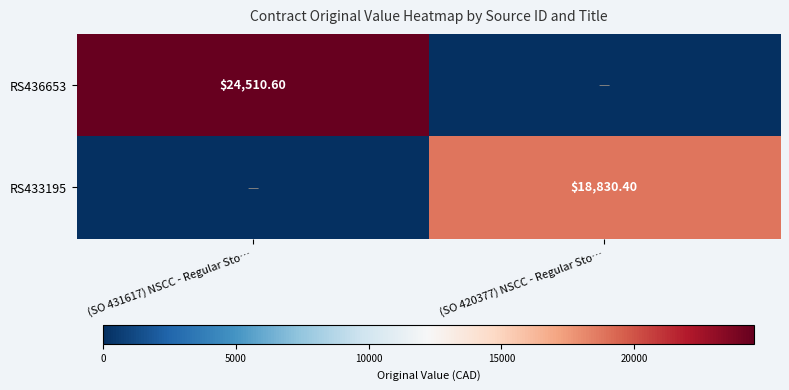

How many data points does each series have?

2